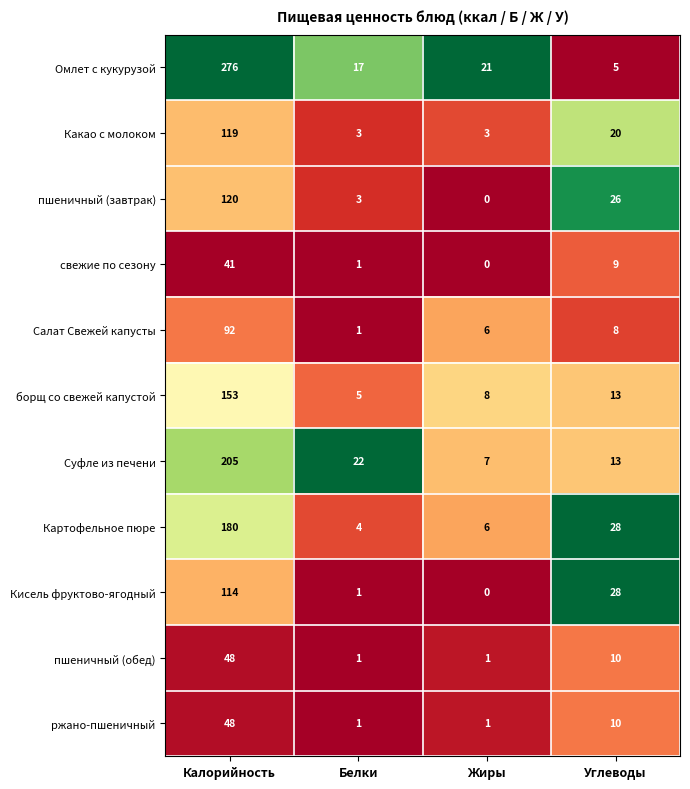

At how many categories does at least one series exceed 0?

4